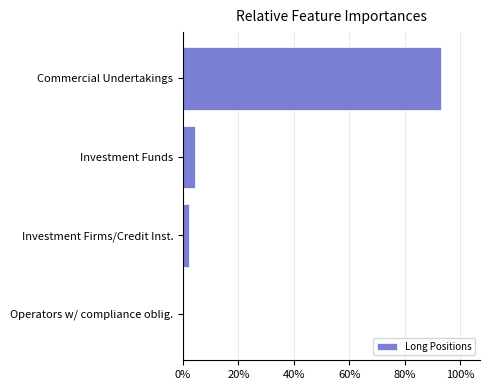

Between Operators w/ compliance oblig. and Investment Funds, which is larger?

Investment Funds